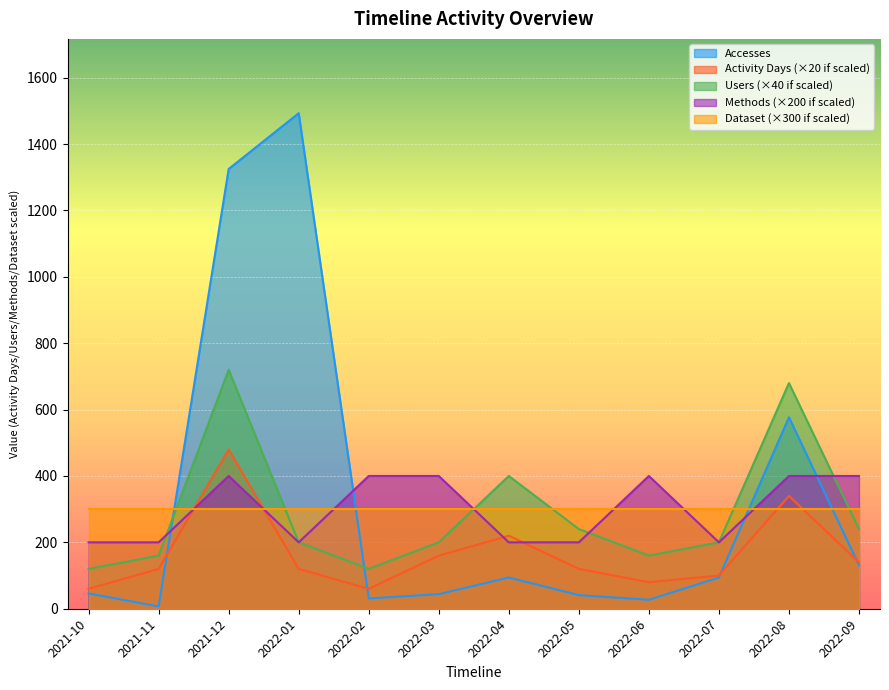

How many intersections are there between Users and Methods?

4